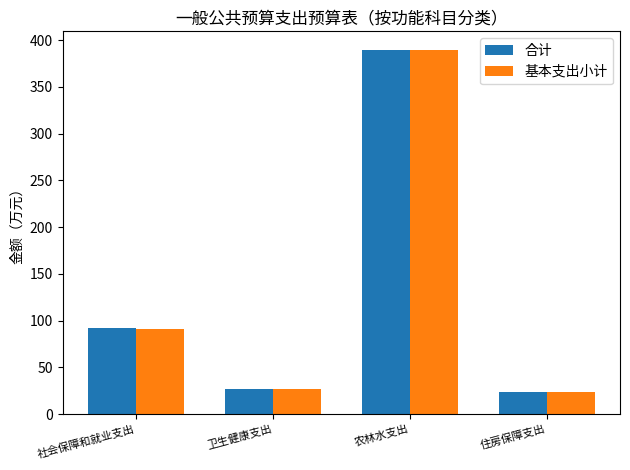

The 基本支出小计 series shows 91.5 at 社会保障和就业支出. True or false?

True